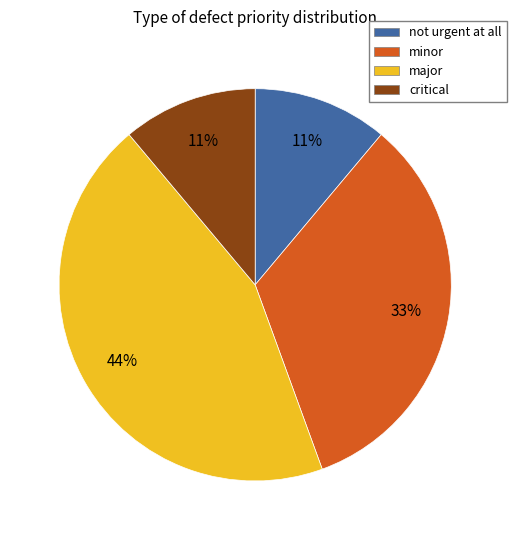

Which slice is the largest?

major